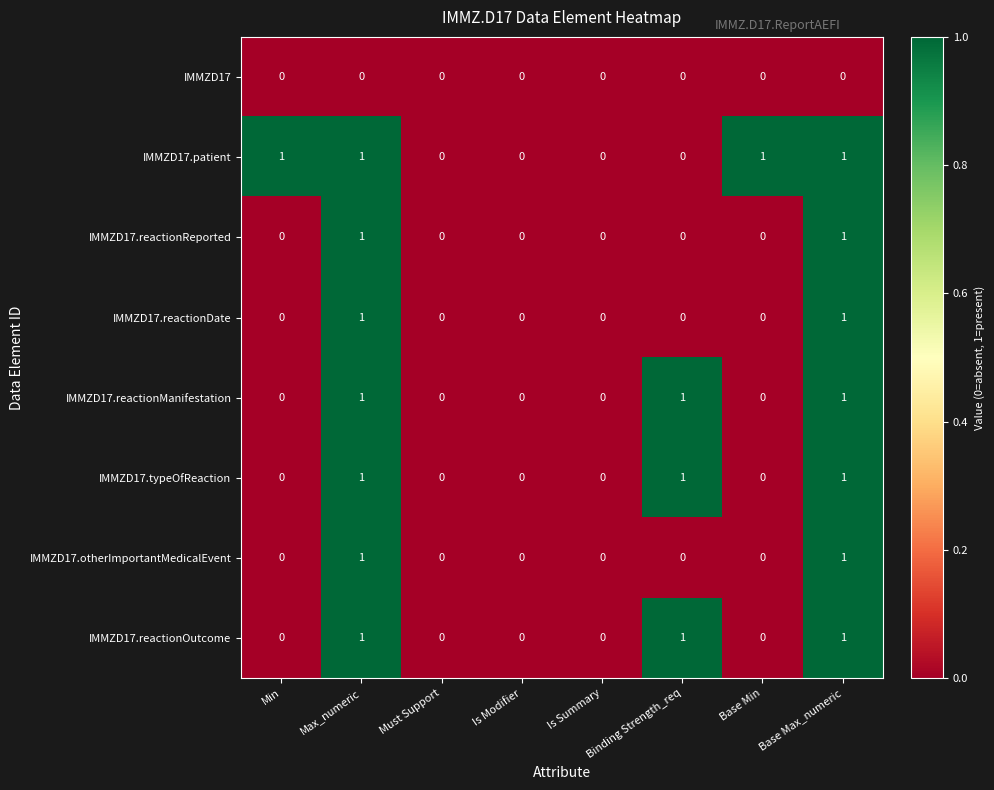

Which series has the largest total across all categories?

IMMZD17.patient